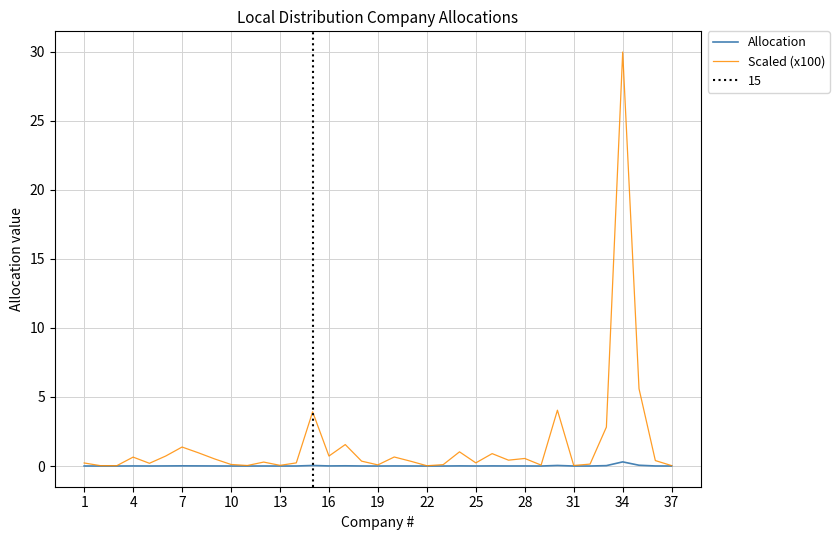

True or false: Scaled (x100) has a value of 0.0 at 31.

True